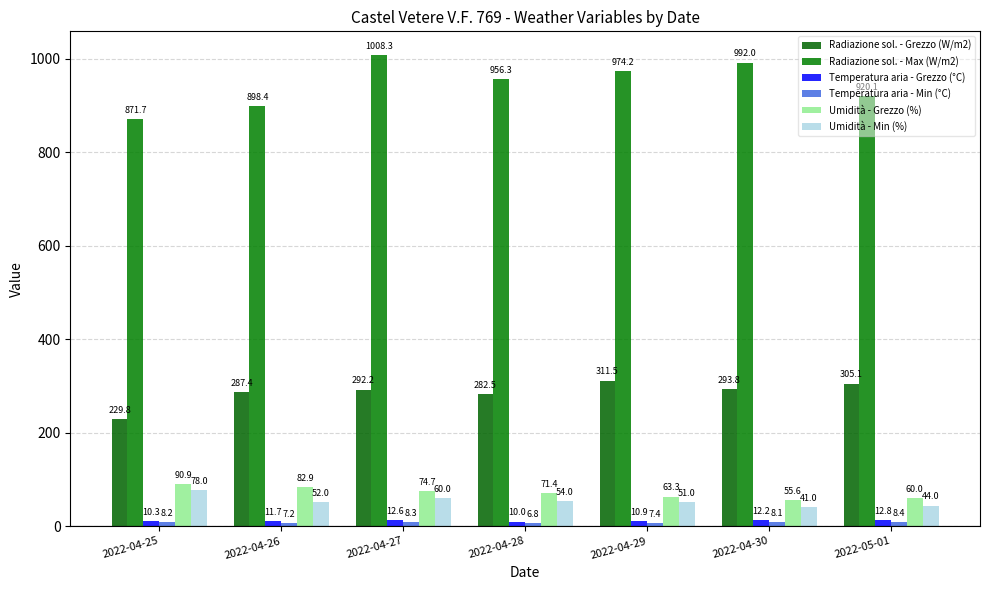

Which series has the largest total across all categories?

Radiazione sol. - Max (W/m2)